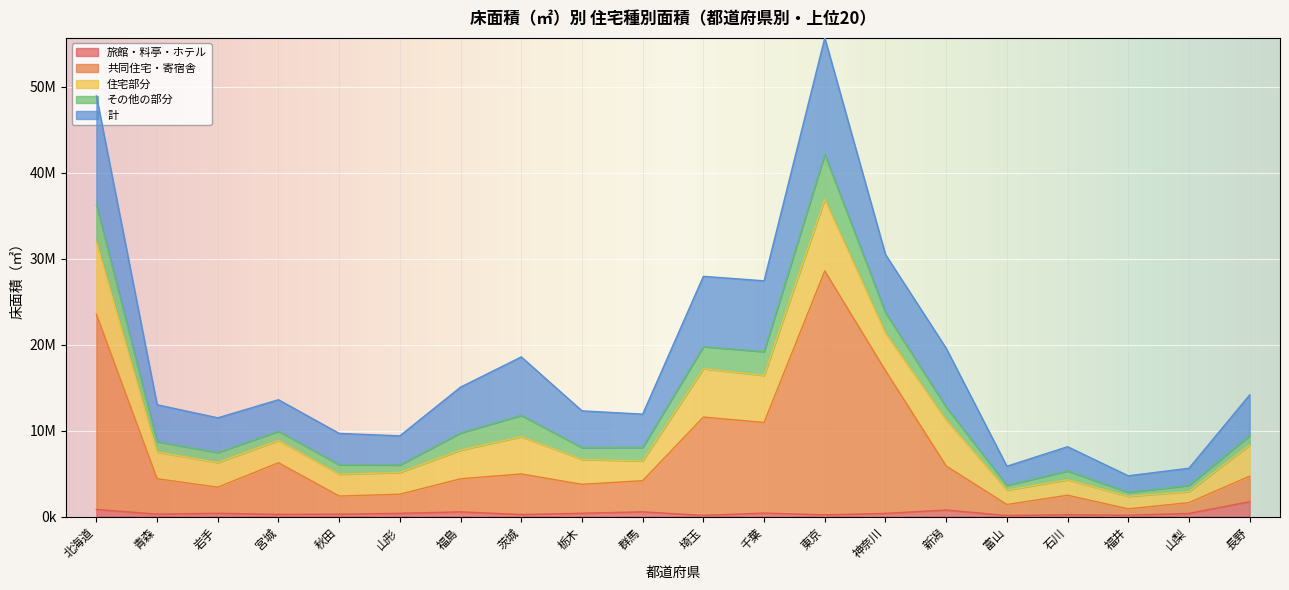

At which category does 旅館・料亭・ホテル reach its first local valley?

青森